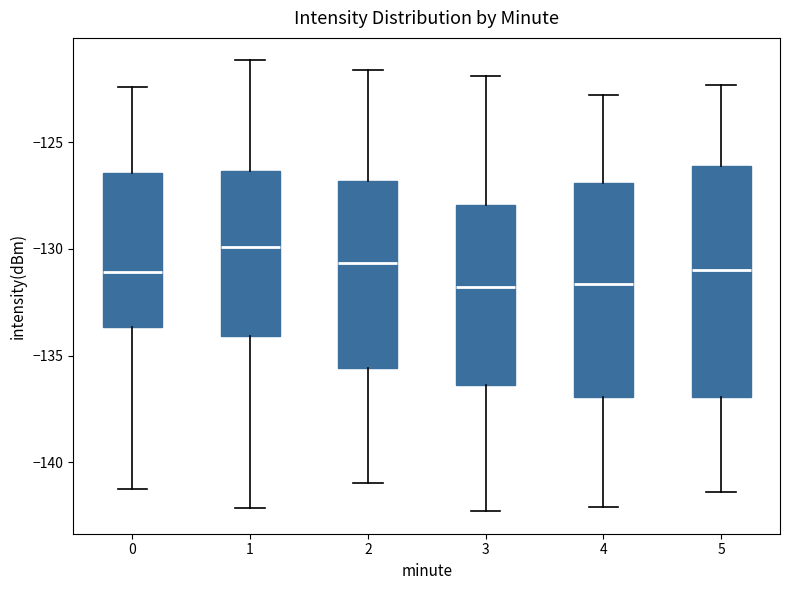

Which box has the highest median line?

1